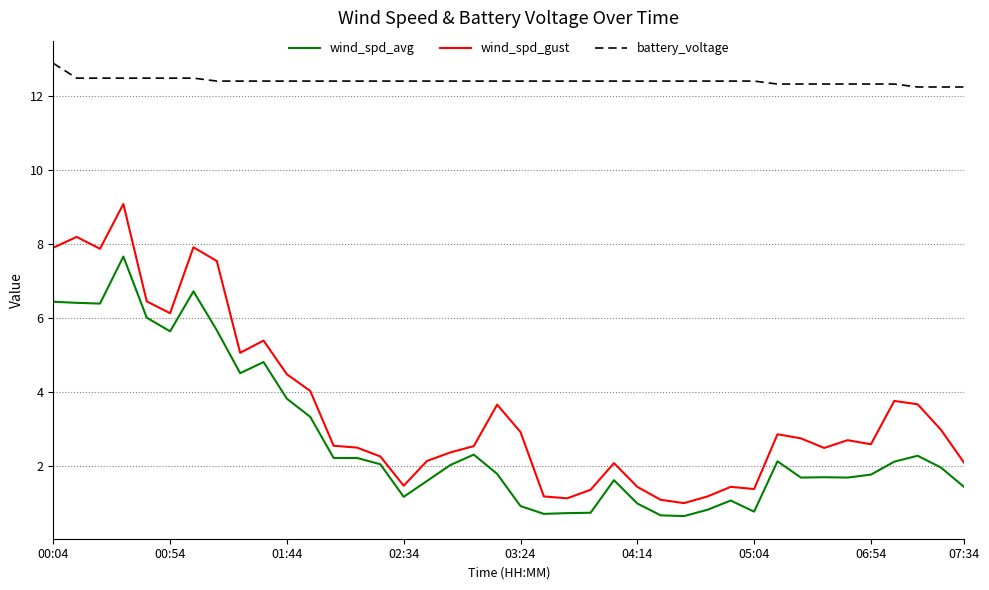

Which series has the largest total across all categories?

battery_voltage